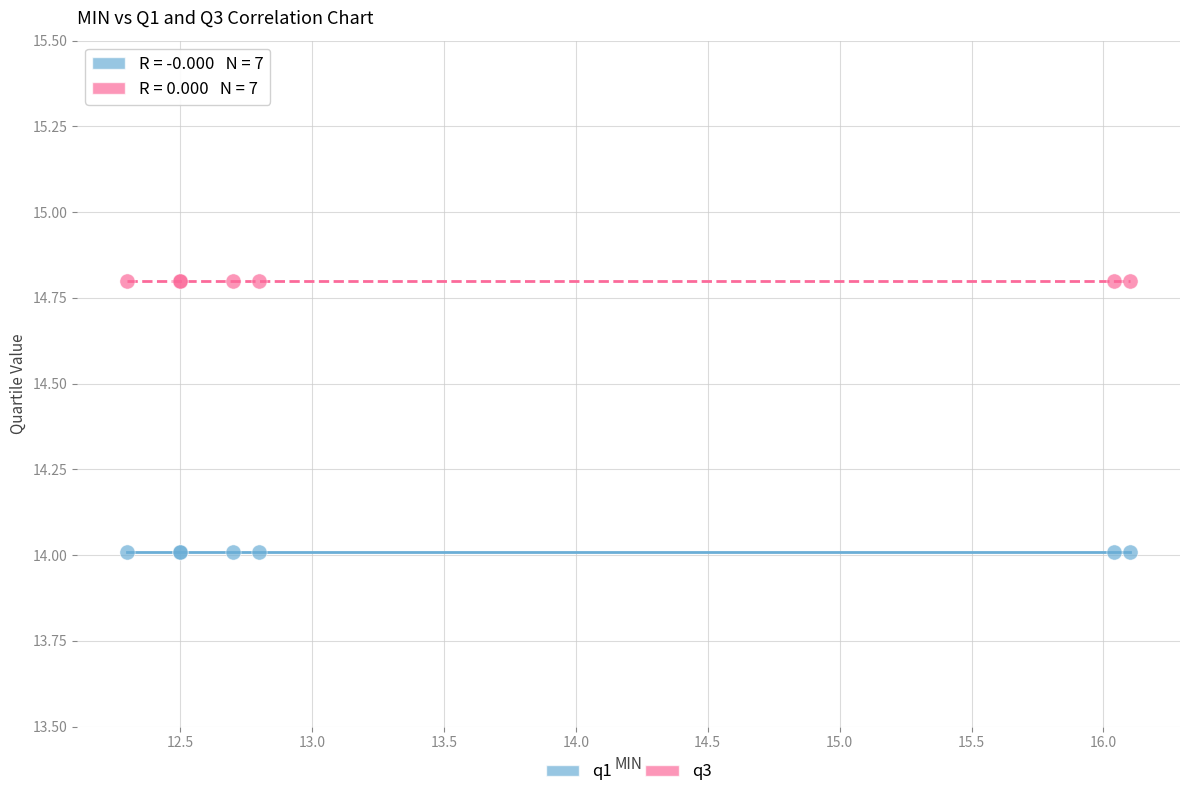

Which series reaches the minimum Y coordinate?

q1